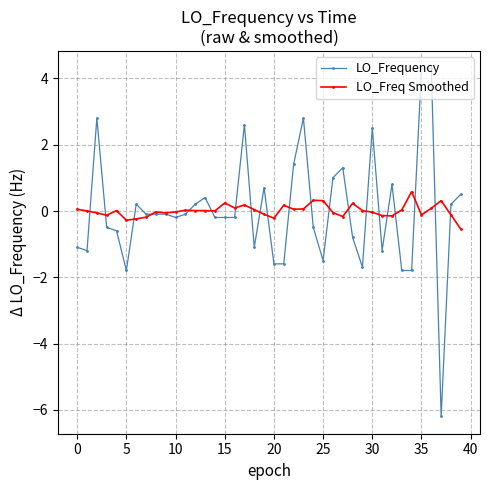

What is the highest value of the LO_Freq Smoothed series?

0.6